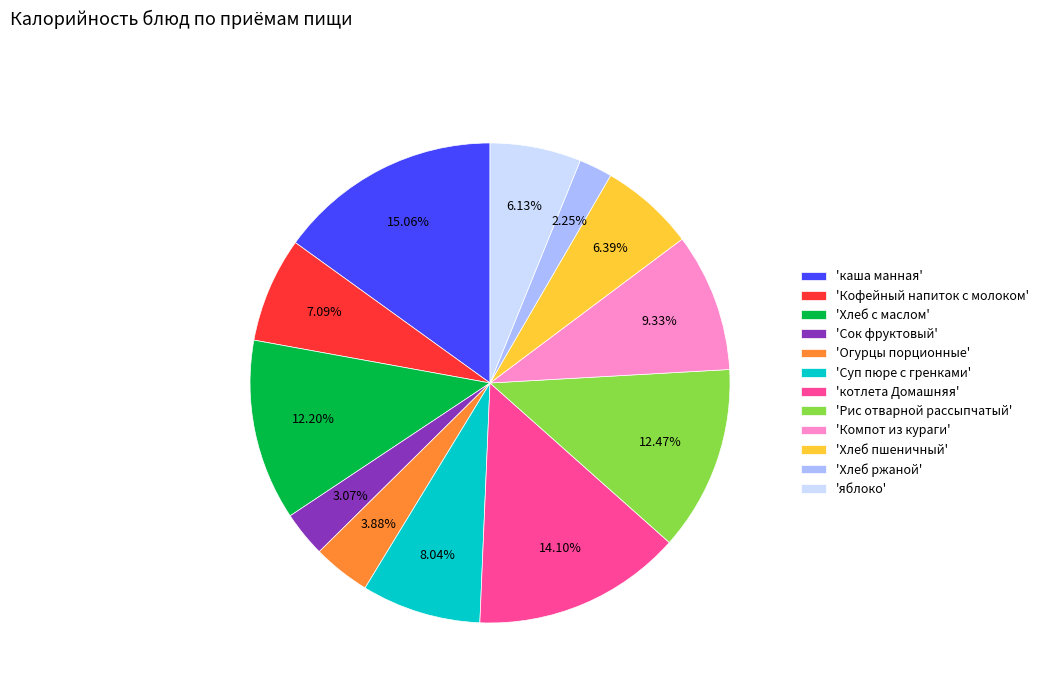

Is there a majority slice in this chart?

No